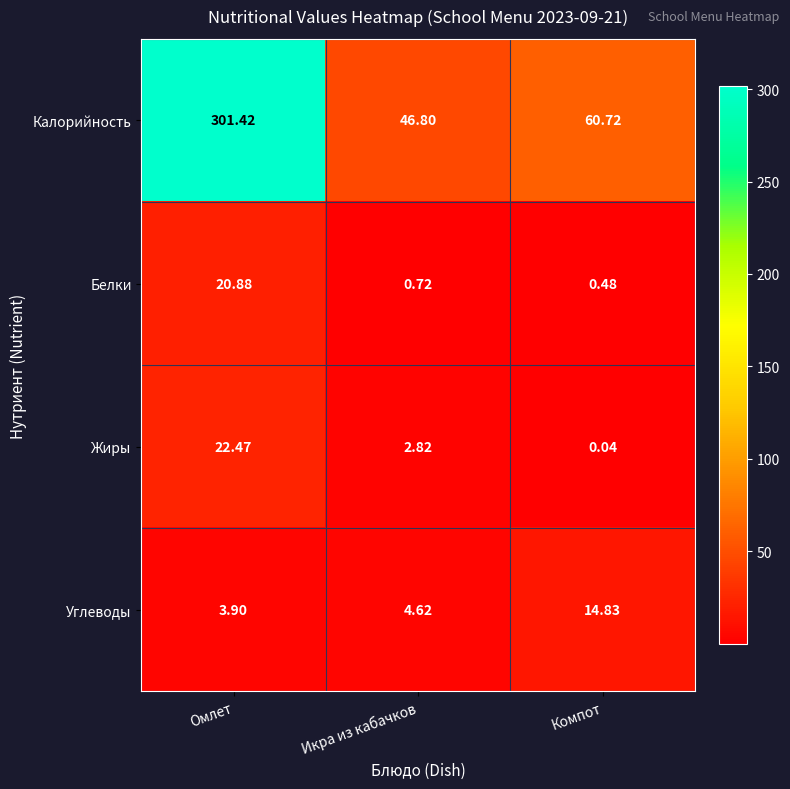

Which category has the highest value across all series?

Омлет